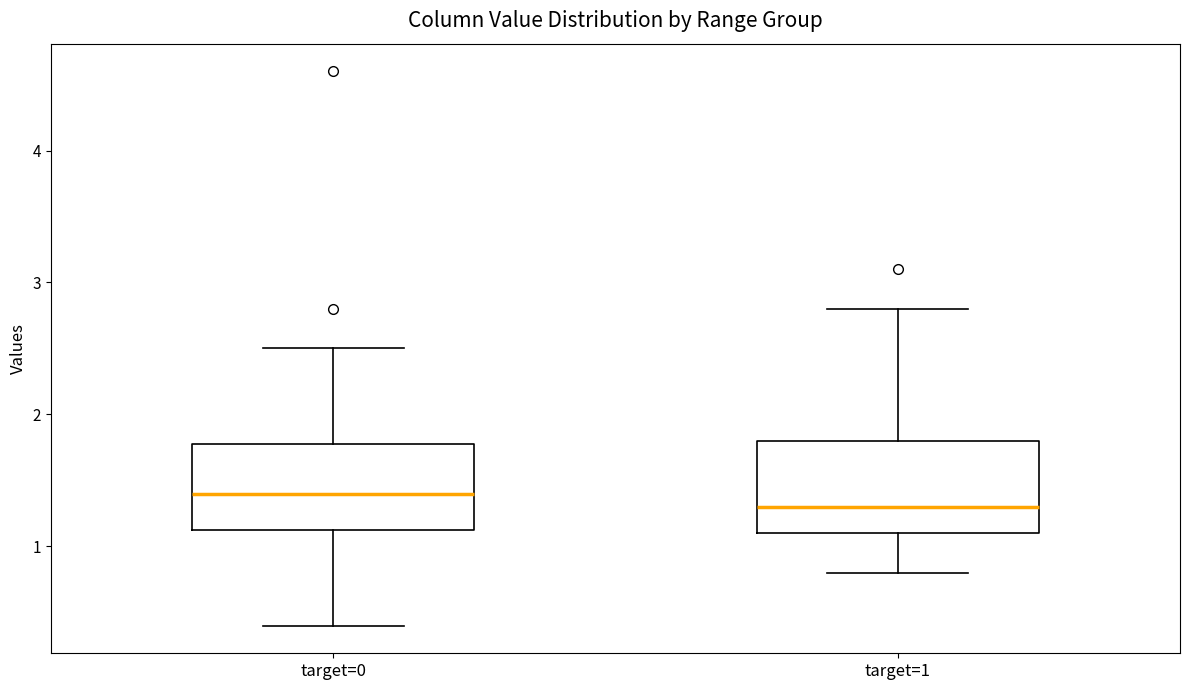

Where does the median line of the box for target=1 sit on the y-axis? The values are not printed on the chart, so give them approximately, as read against the axis.

1.3